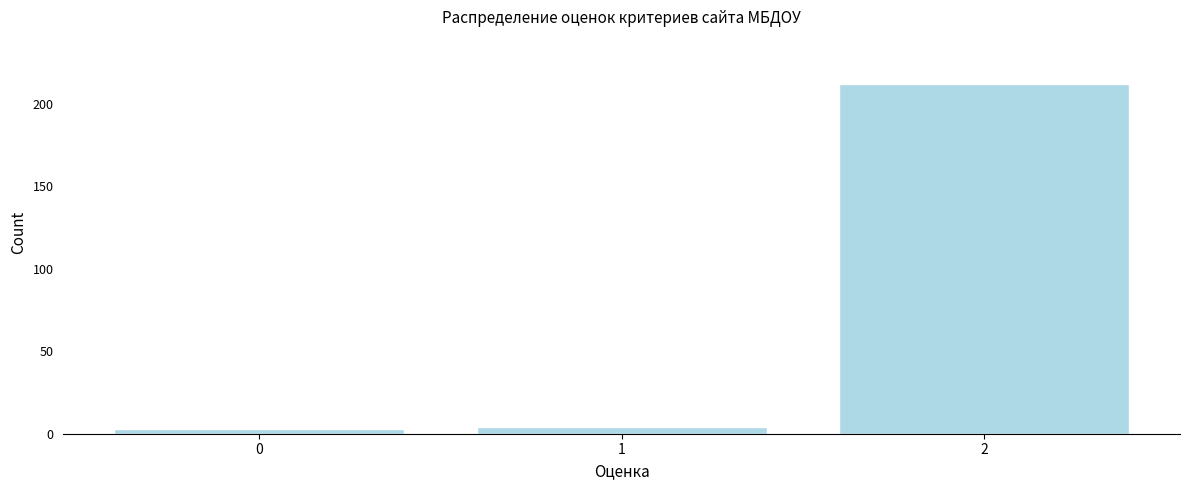

Reading left to right, what are all the values shown in this chart?

0=3	1=4	2=212